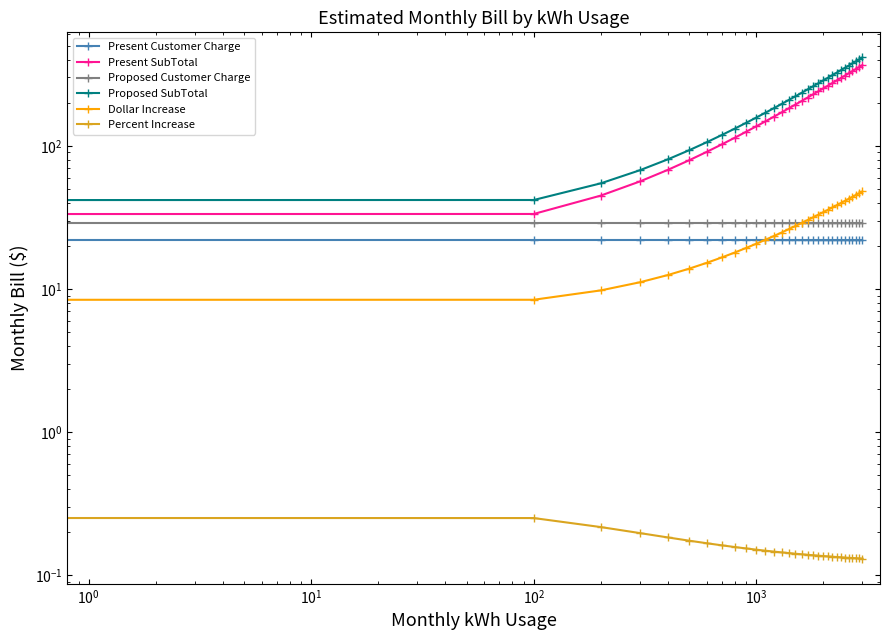

Rank the series by their maximum value, from lowest to highest.

Percent Increase, Present Customer Charge, Proposed Customer Charge, Dollar Increase, Present SubTotal, Proposed SubTotal